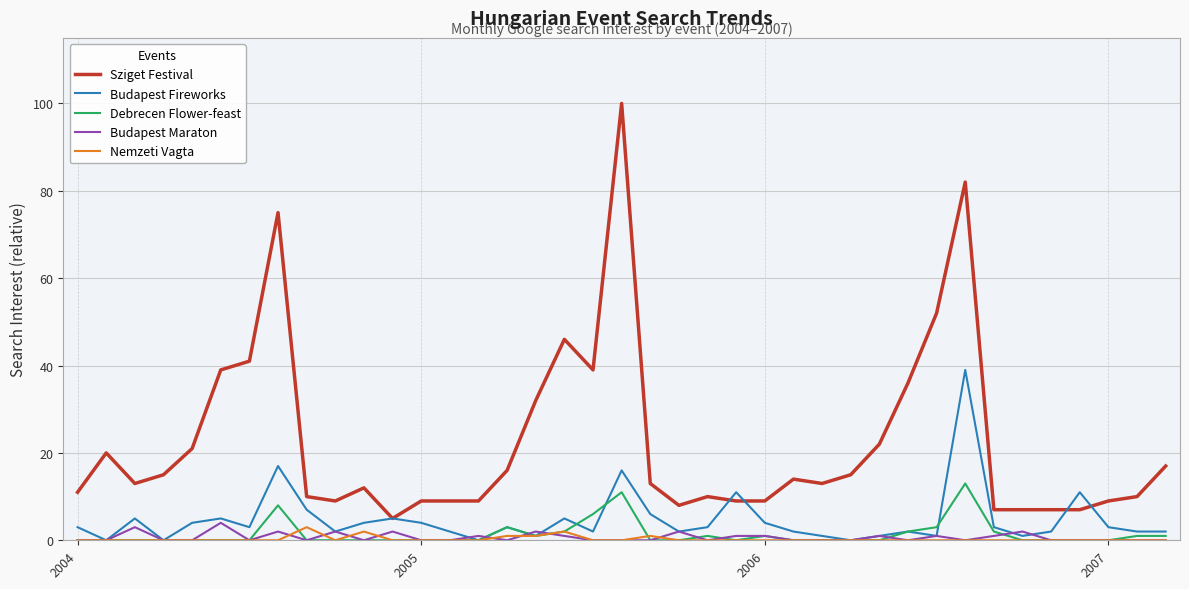

What is the greatest value displayed?

100